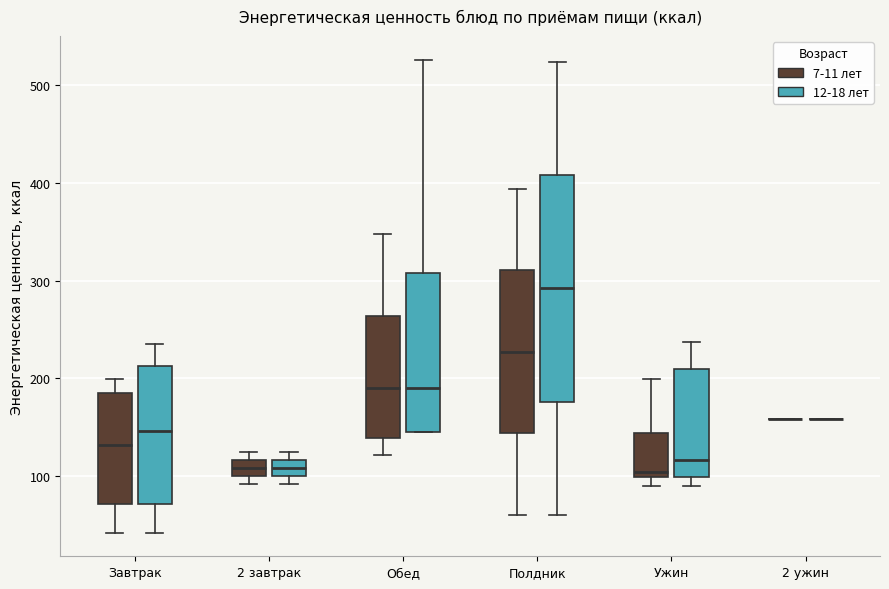

Reading left to right, transcribe this box plot: for each box, give where its median line is, the range the box spans, and where its two whiskers end, as read against the y-axis. The values are not printed on the chart, so give them approximately, as read against the axis.

Завтрак (7-11 лет): median 130, box 70 to 190, whiskers 40 to 200
Завтрак (12-18 лет): median 150, box 70 to 210, whiskers 40 to 240
2 завтрак (7-11 лет): median 110, box 100 to 120, whiskers 90 to 130
2 завтрак (12-18 лет): median 110, box 100 to 120, whiskers 90 to 130
Обед (7-11 лет): median 190, box 140 to 260, whiskers 120 to 350
Обед (12-18 лет): median 190, box 150 to 310, whiskers 150 to 530
Полдник (7-11 лет): median 230, box 140 to 310, whiskers 60 to 390
Полдник (12-18 лет): median 290, box 180 to 410, whiskers 60 to 520
Ужин (7-11 лет): median 100 (just above the box's lower edge), box 100 to 140, whiskers 90 to 200
Ужин (12-18 лет): median 120, box 100 to 210, whiskers 90 to 240
2 ужин (7-11 лет): box collapsed to a line at 160, whiskers 160 to 160
2 ужин (12-18 лет): box collapsed to a line at 160, whiskers 160 to 160